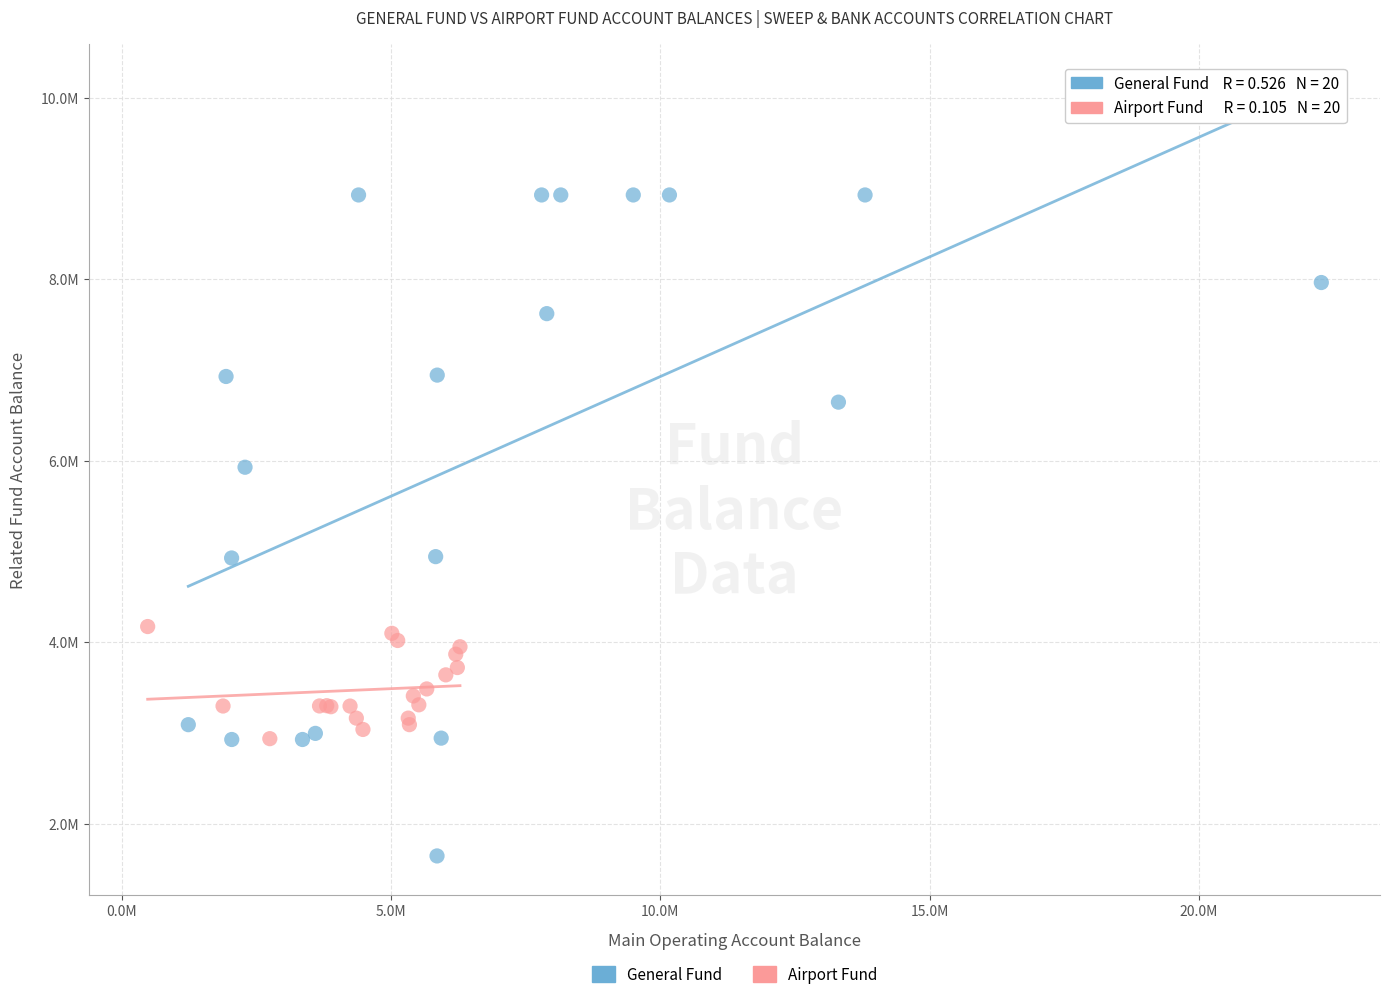

What are all the series names shown in the legend?

General Fund, Airport Fund